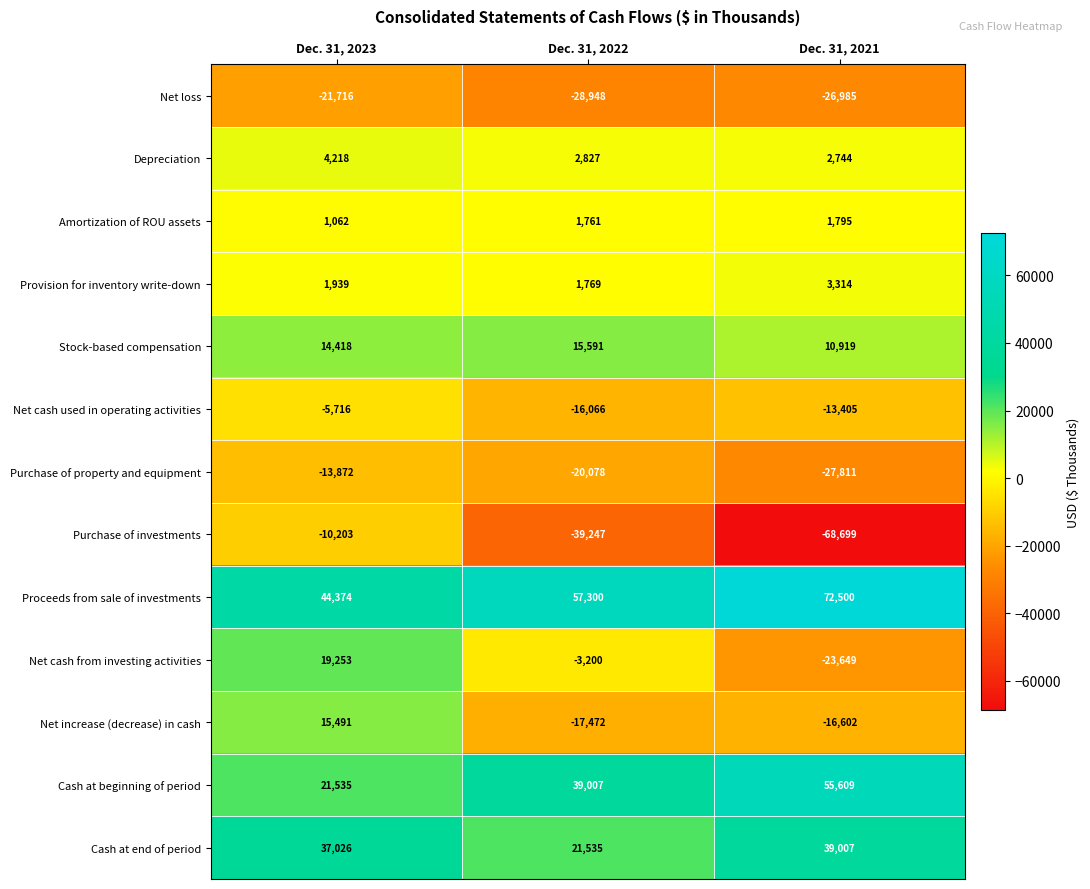

What is the difference between the Proceeds from sale of investments values at Dec. 31, 2021 and Dec. 31, 2023?

28126